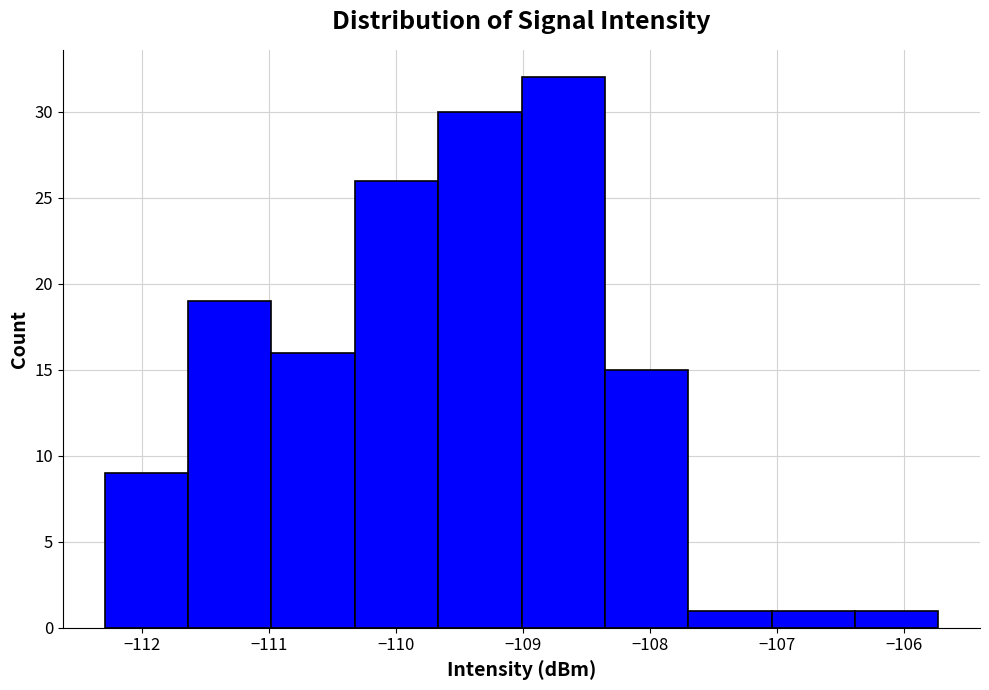

Which range on the x-axis has the tallest bar?

-109.0 to -108.4